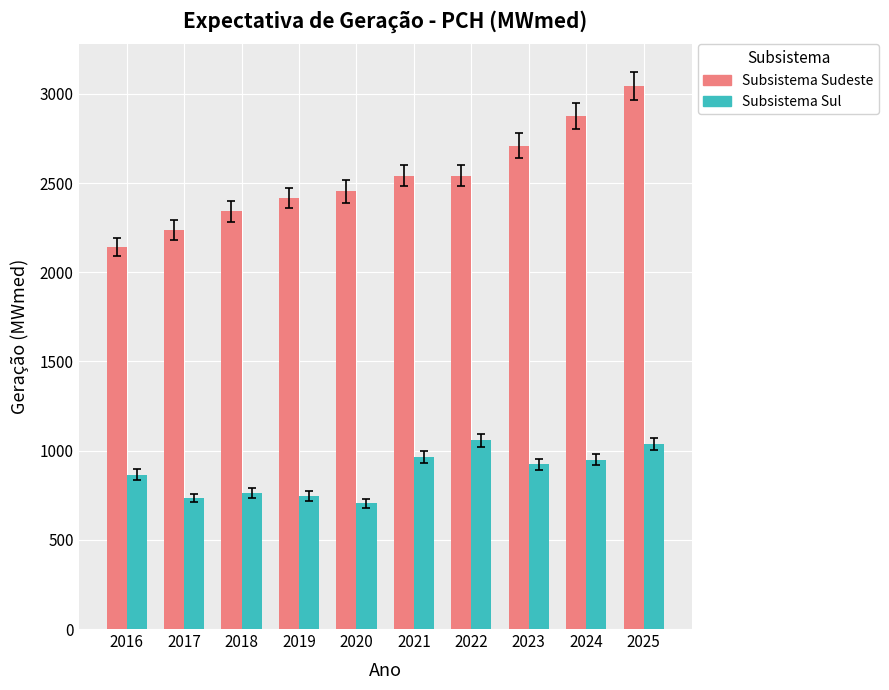

What value does the Subsistema Sul series have at 2016?

864.3